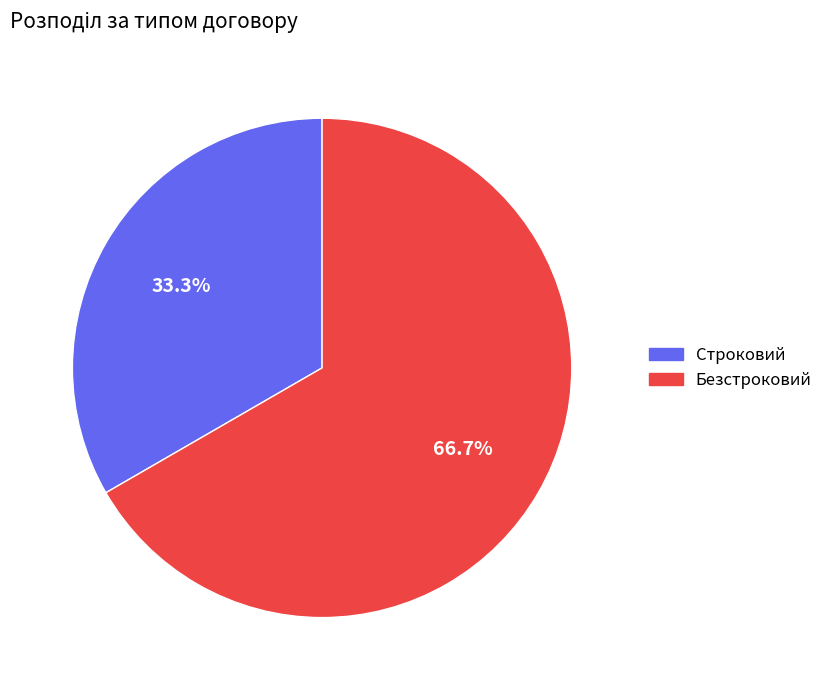

True or false: Строковий accounts for 43% of the total.

False